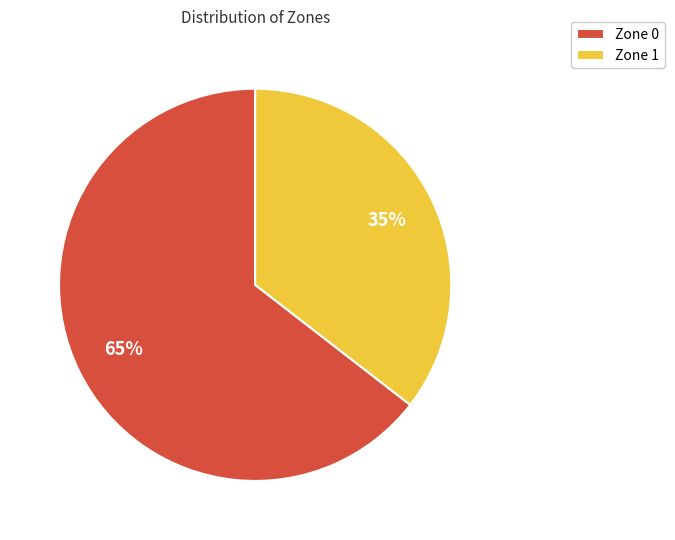

Which category has the smallest portion of the pie?

Zone 1